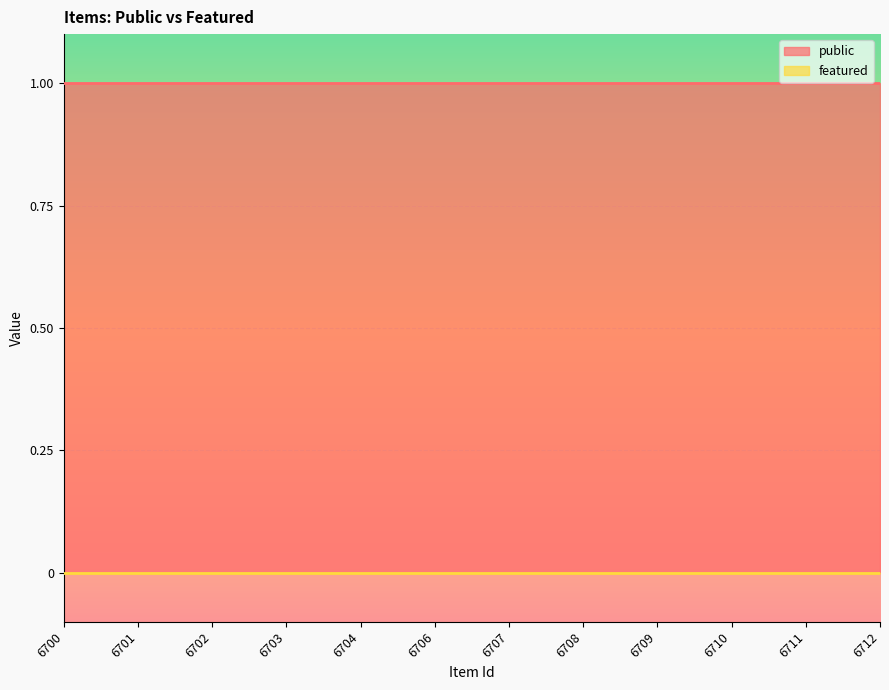

The value of featured at 6704 is 0. True or false?

True